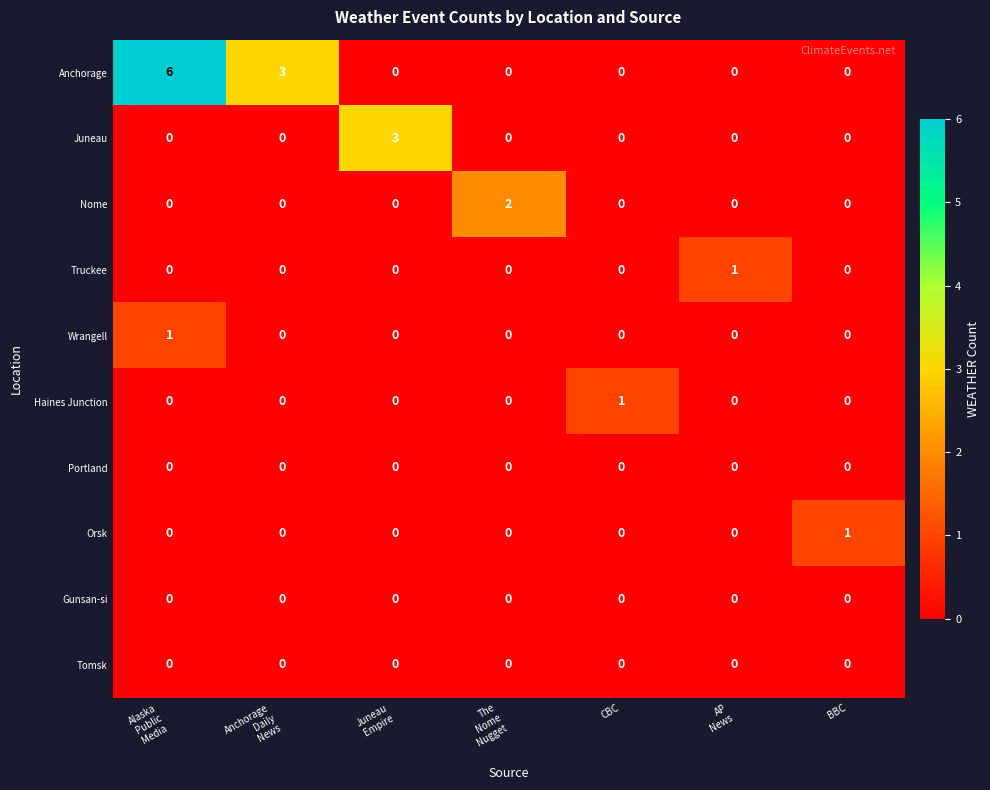

True or false: Portland has a value of 0 at BBC.

True